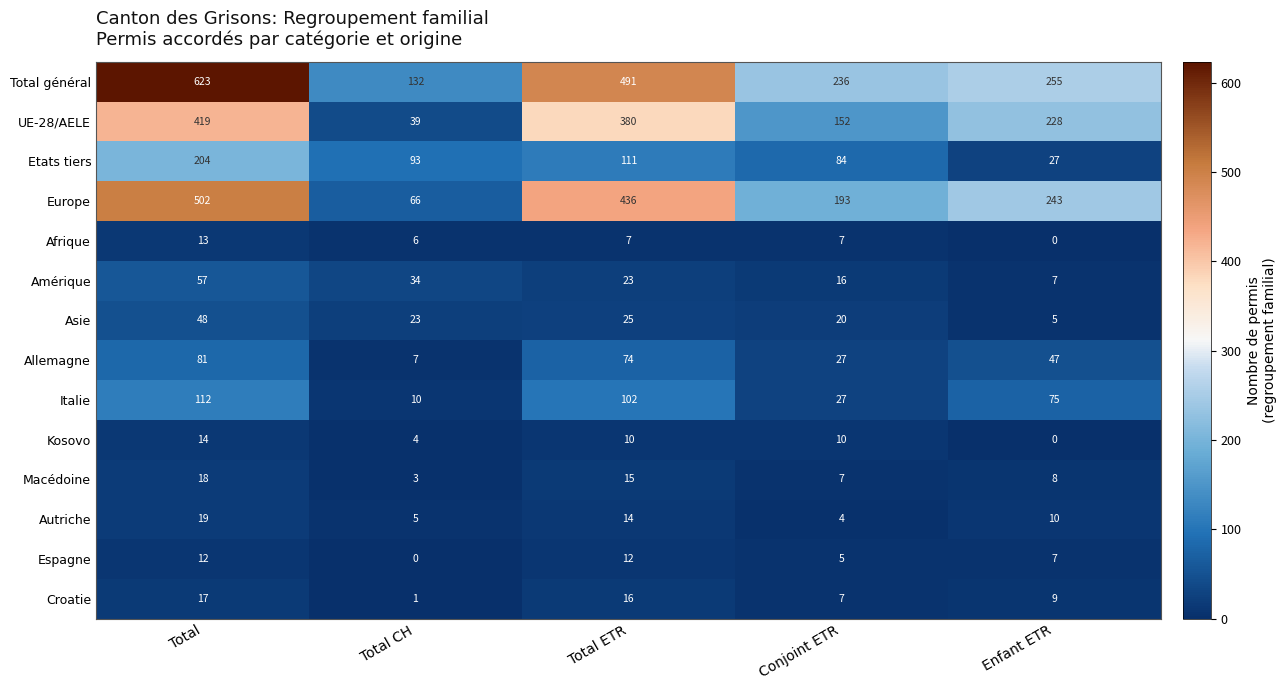

Which series has the widest spread of values?

Total général